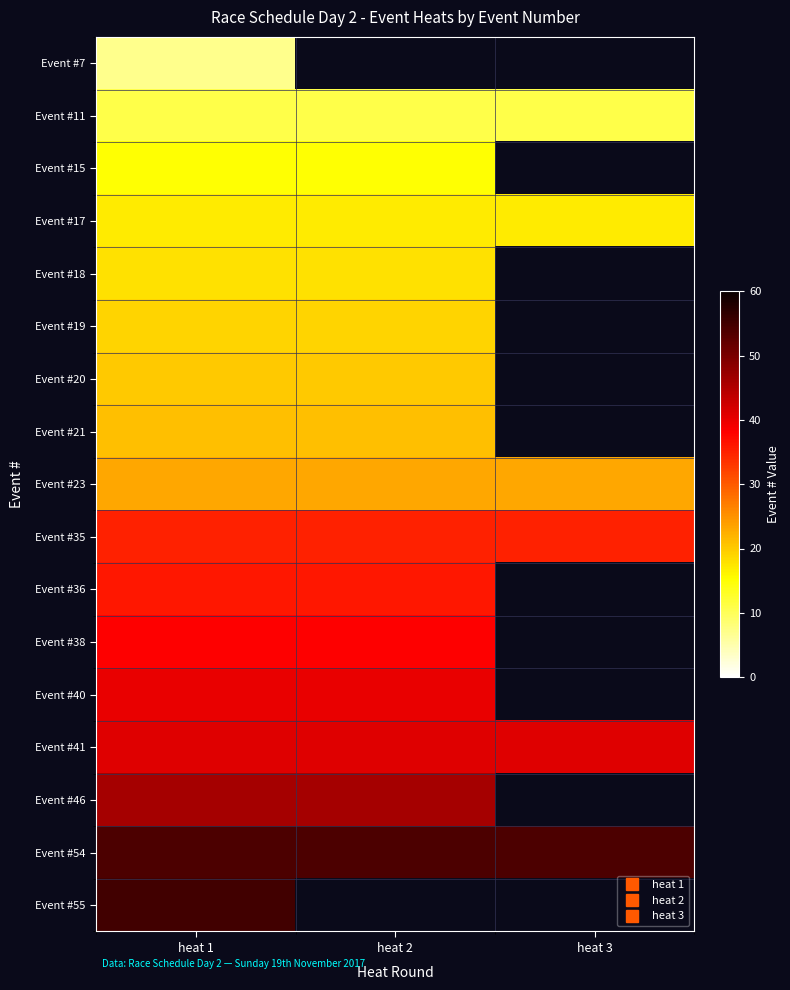

At which label is Event #23 closest to 23?

heat 1